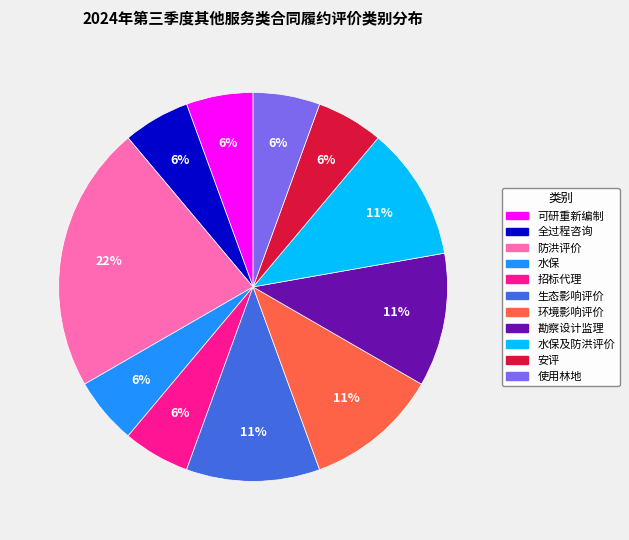

Does any single category account for the majority?

No